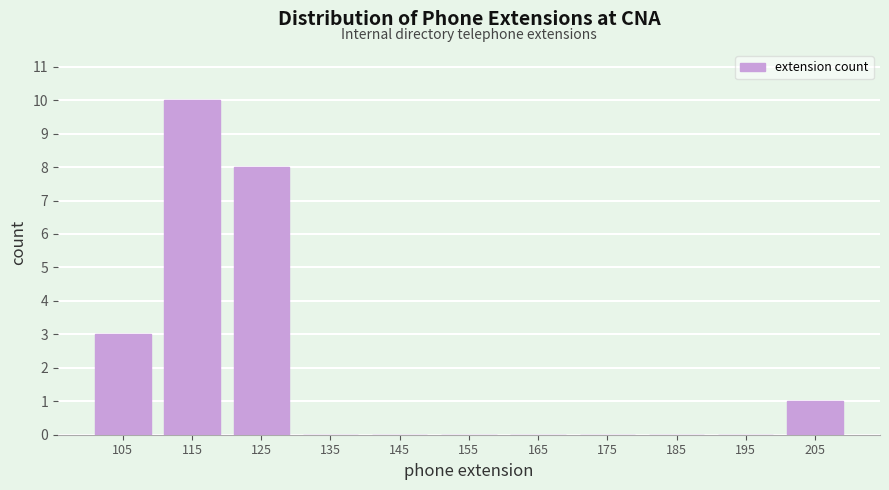

Over which range of the x-axis is the bar tallest?

110 to 120